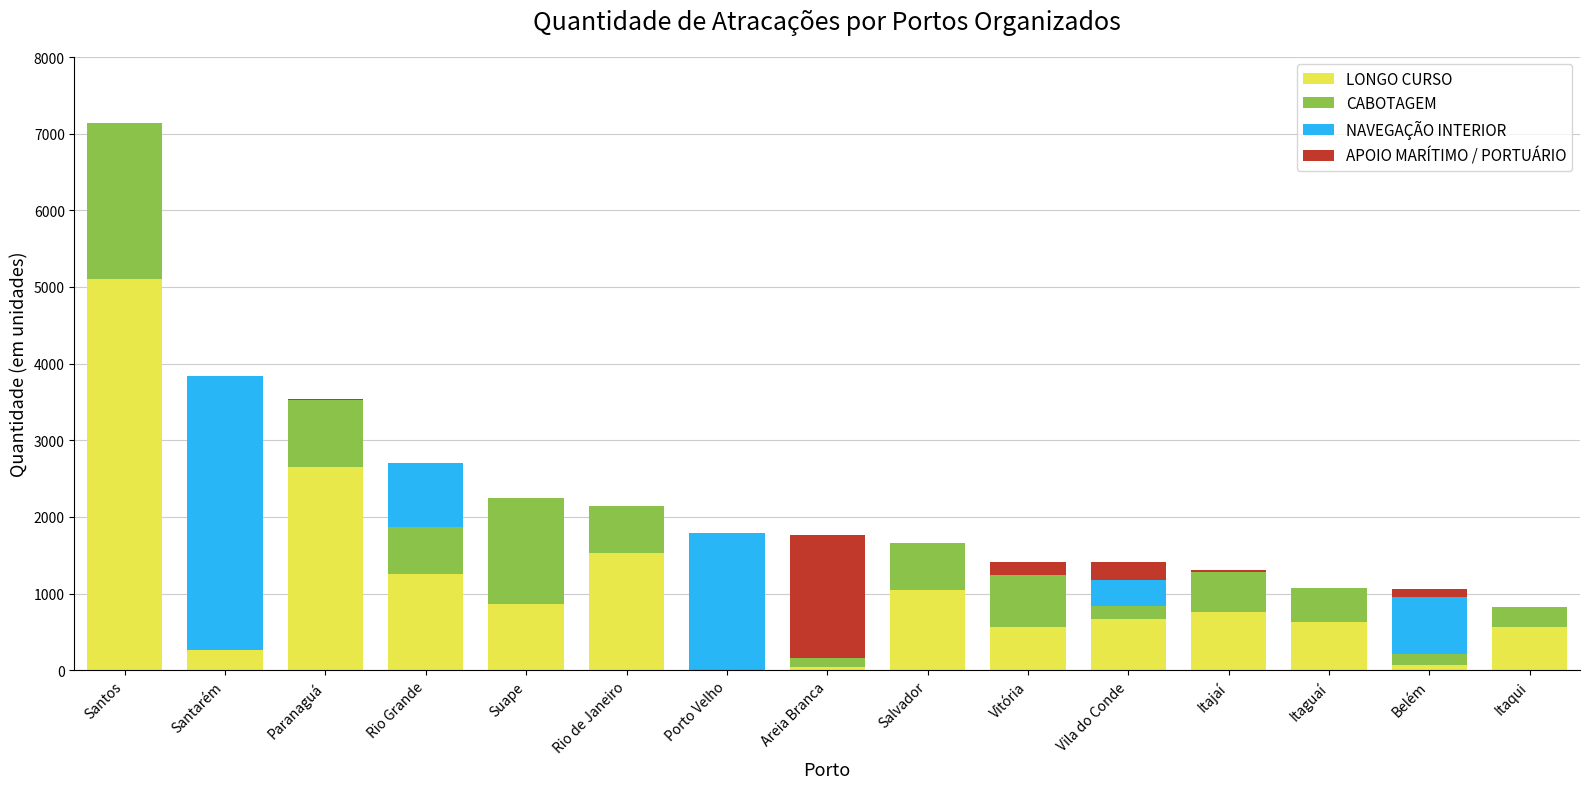

At which label is LONGO CURSO closest to 2555?

Paranaguá